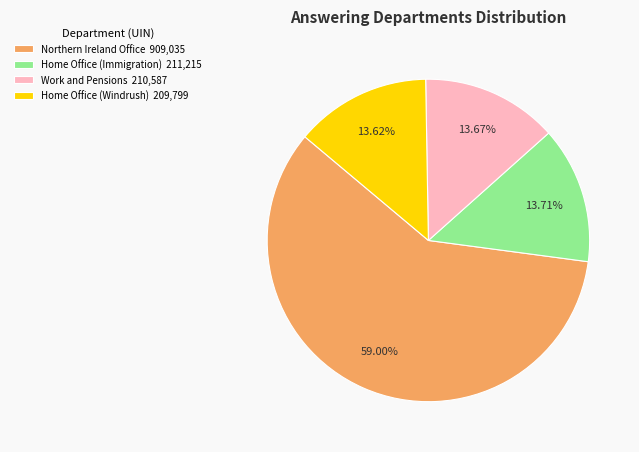

What is the ratio of the value at Home Office (Windrush) to the value at Northern Ireland Office?

0.2